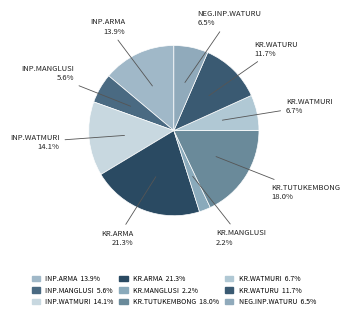

Count the number of slices in the pie.

9